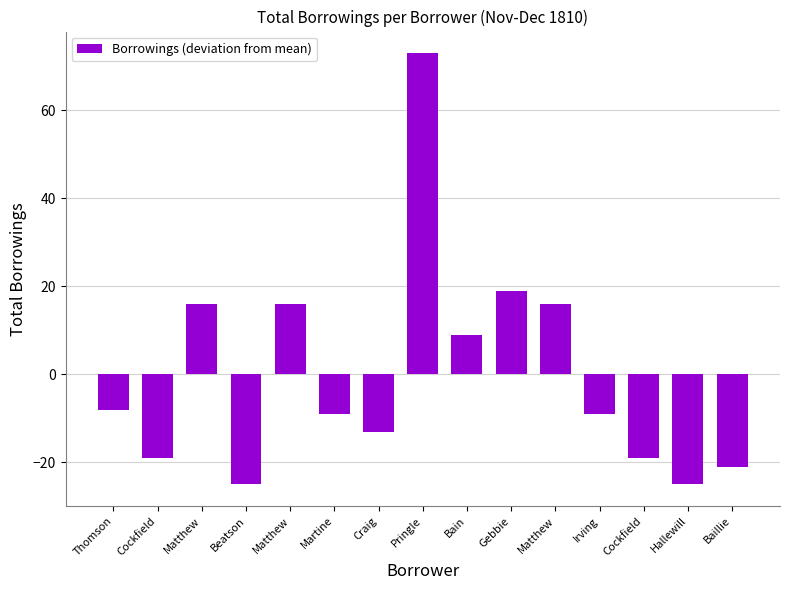

What is the label of the 15th bar from the right?

Thomson